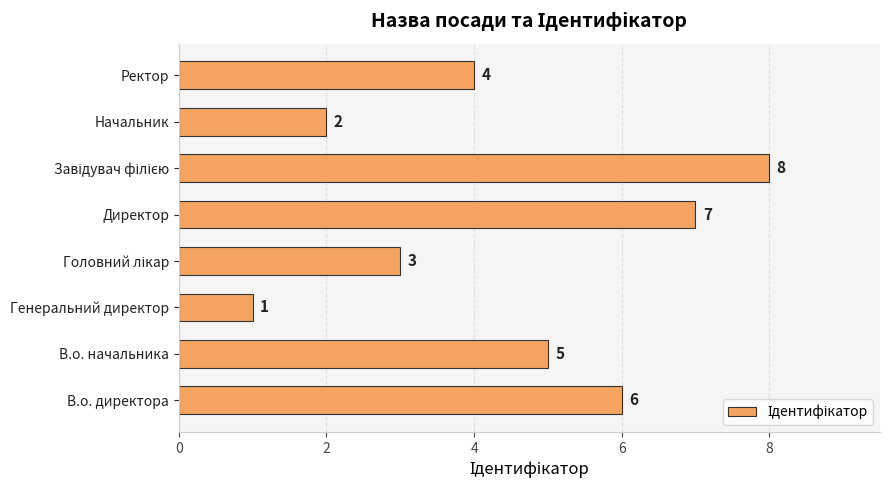

Reading bottom to top, transcribe all the data shown in this chart.

6	5	1	3	7	8	2	4